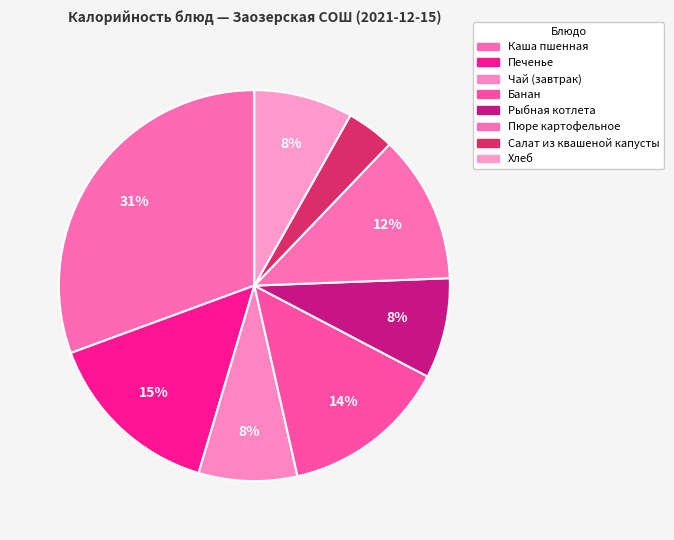

What is the change in value from Чай (завтрак) to Пюре картофельное?

+28.6